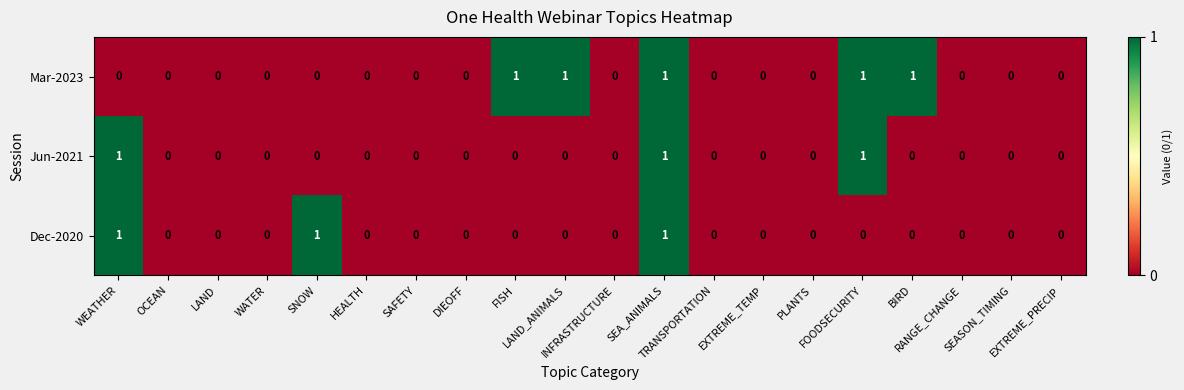

Count the Mar-2023 values in the range 0 to 1.

20